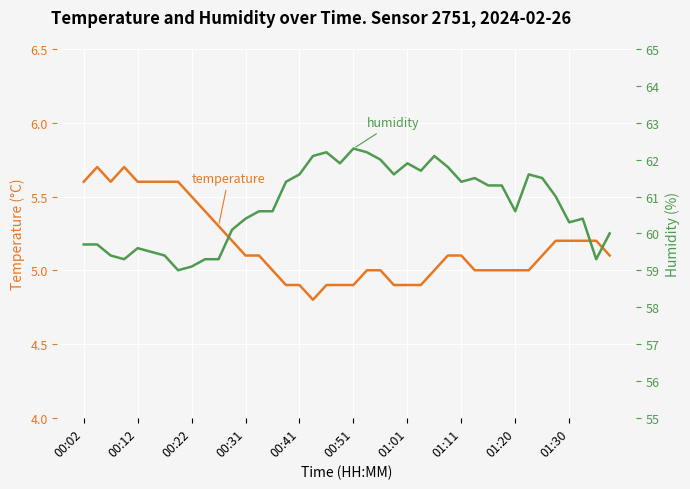

True or false: temperature has more than 1 interior local peaks.

True